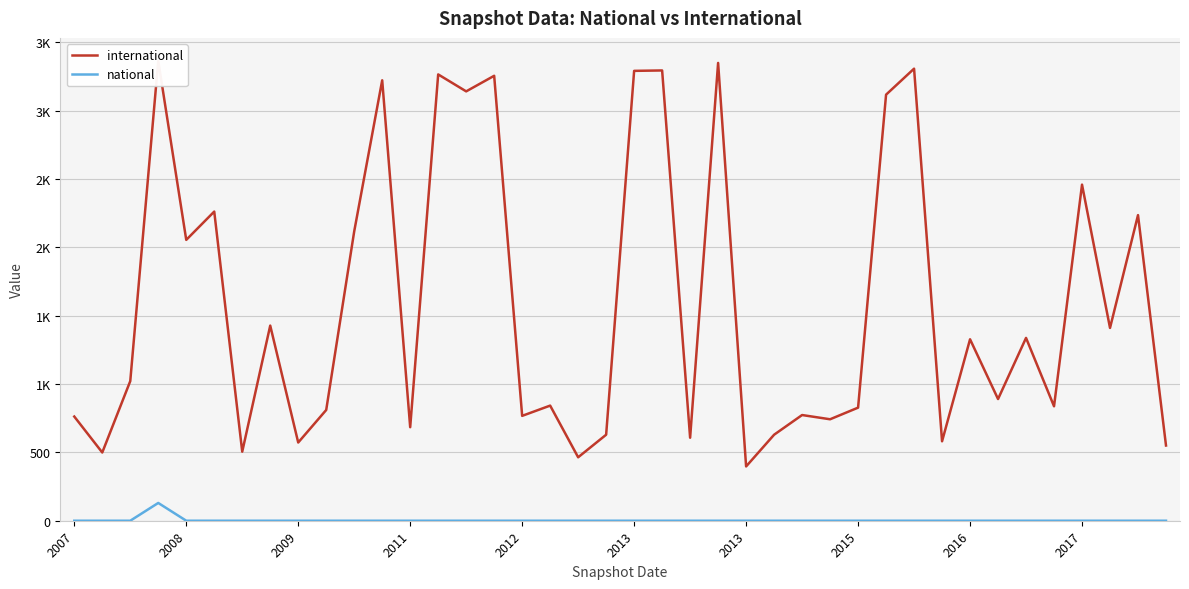

What is the average value of the international series?

1590